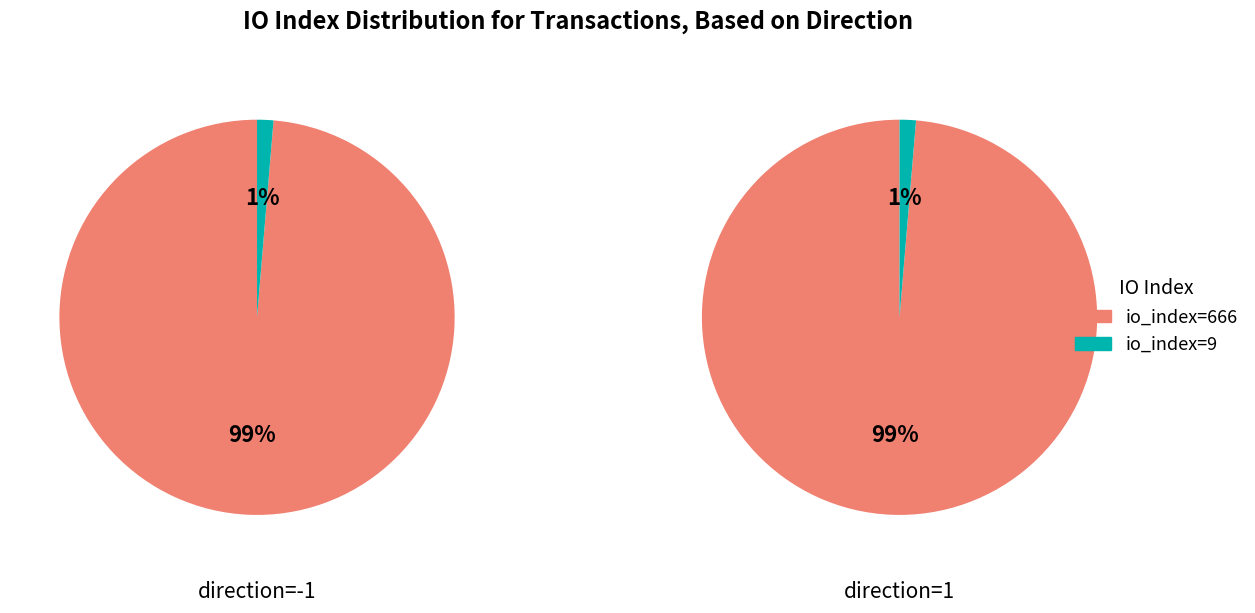

What percentage is the io_index=9 slice, to the nearest percent?

1%